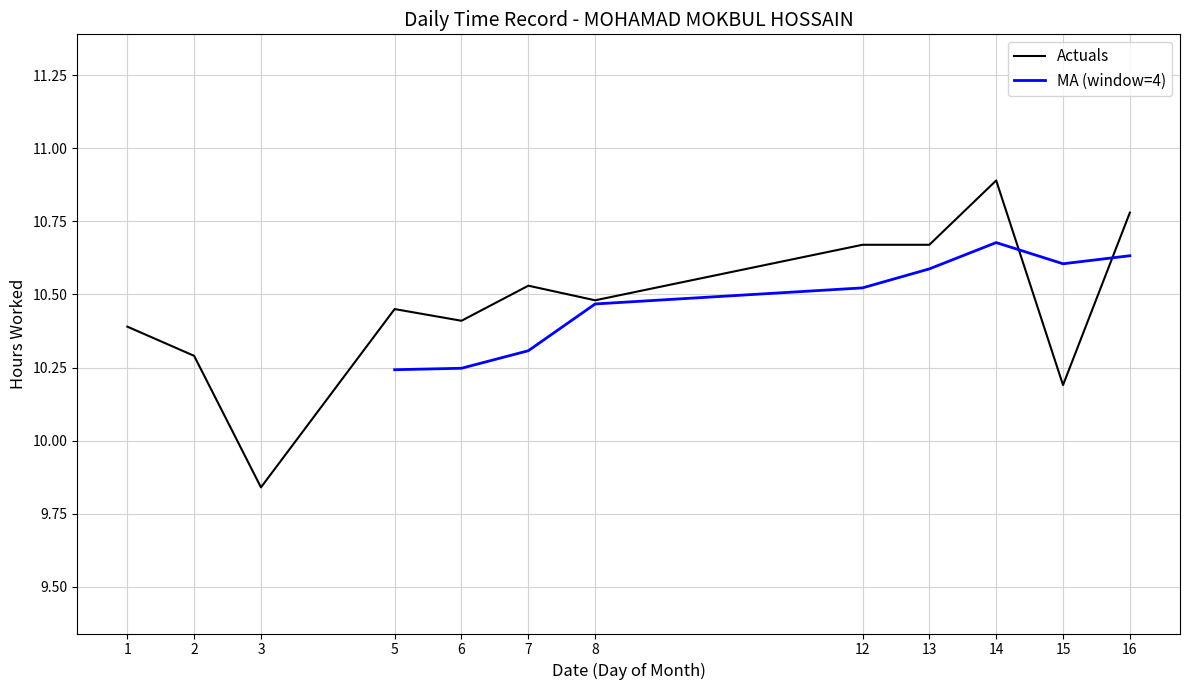

Between 6 and 16, which series saw the biggest shift?

MA (window=4)